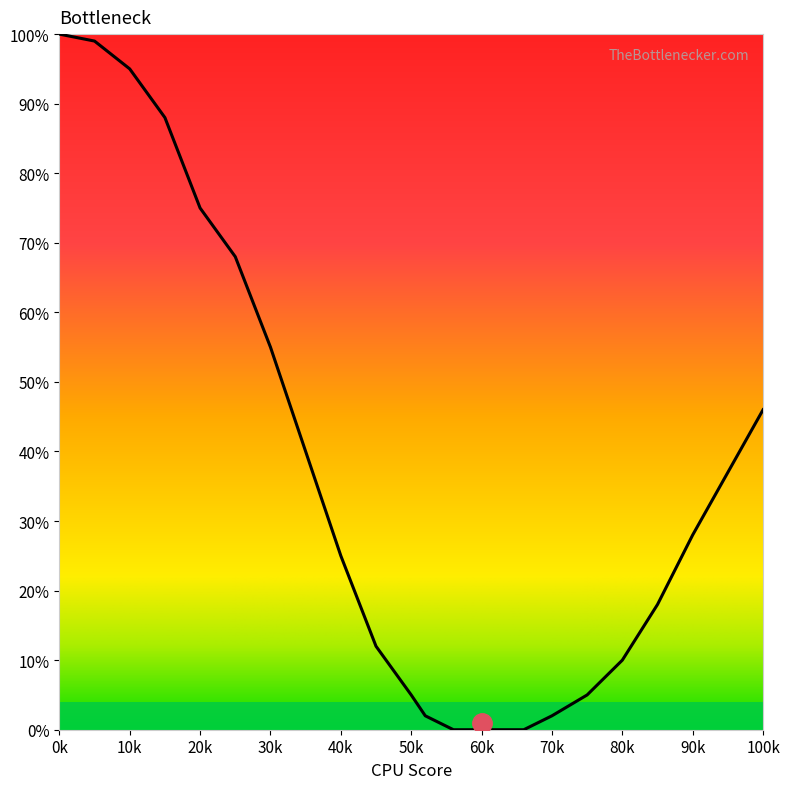

What is the greatest value displayed?

100